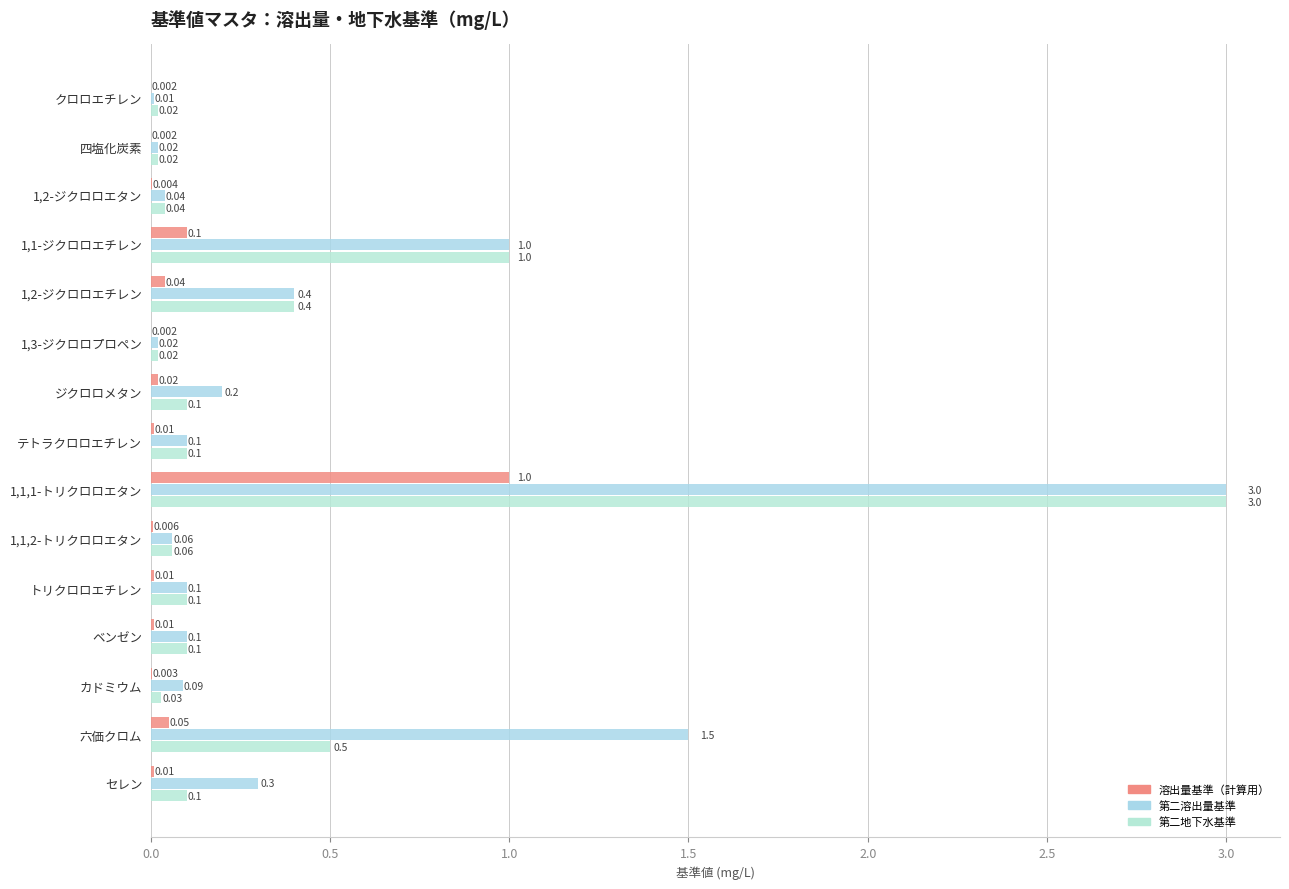

What position from the right is 六価クロム?

2